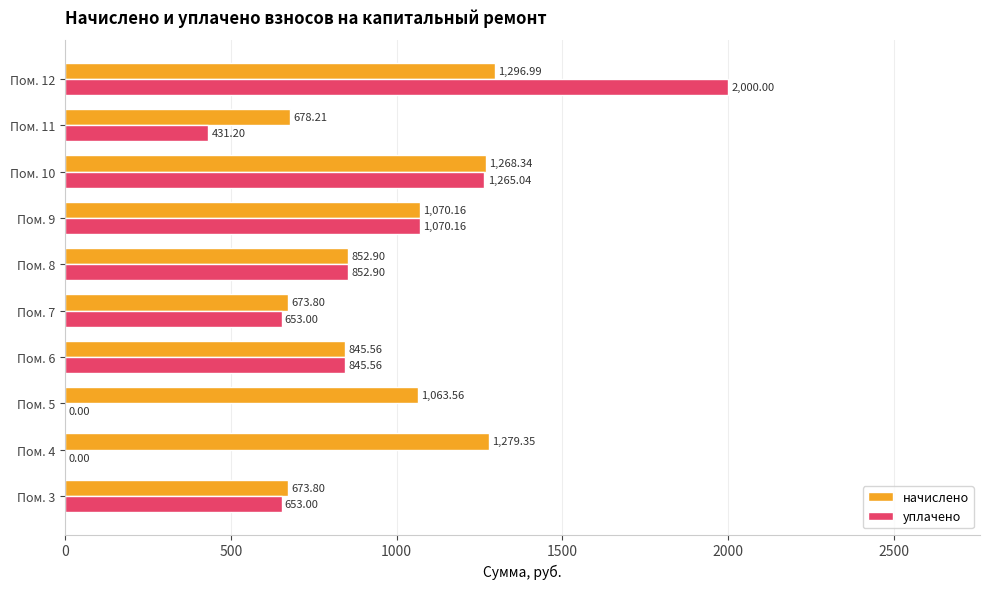

Between Пом. 7 and Пом. 10, which series saw the biggest shift?

уплачено